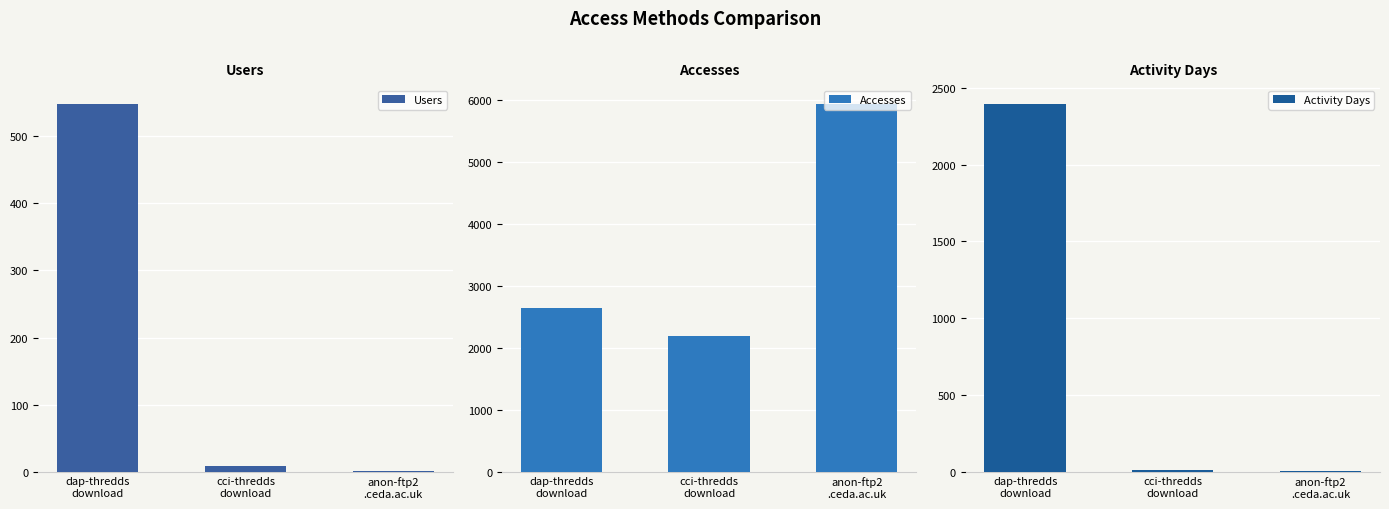

What is the label of the 1st bar from the right?

anon-ftp2
.ceda.ac.uk